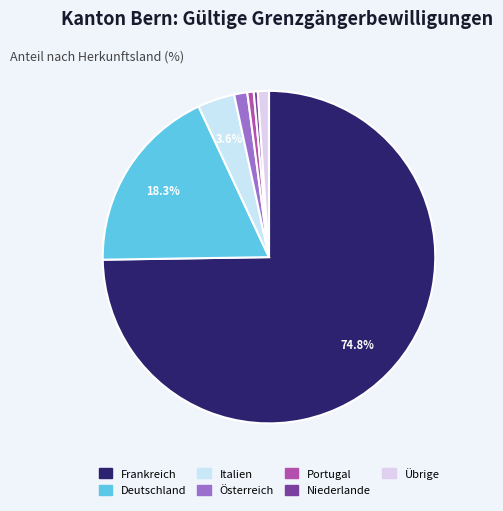

Count the number of slices in the pie.

7